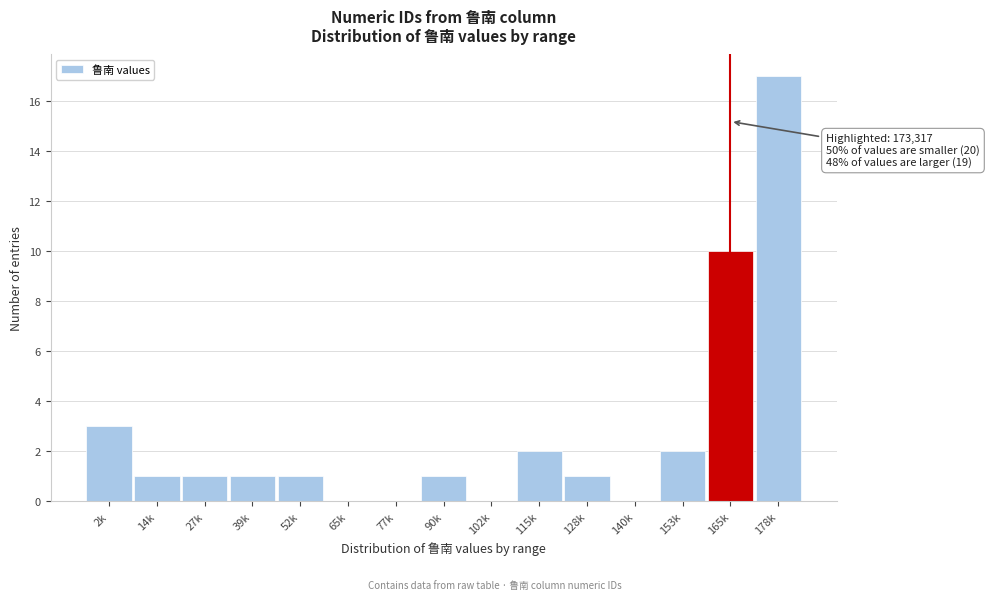

Reading right to left, what are all the values shown in this chart?

178k=17	165k=10	153k=2	140k=0	128k=1	115k=2	102k=0	90k=1	77k=0	65k=0	52k=1	39k=1	27k=1	14k=1	2k=3